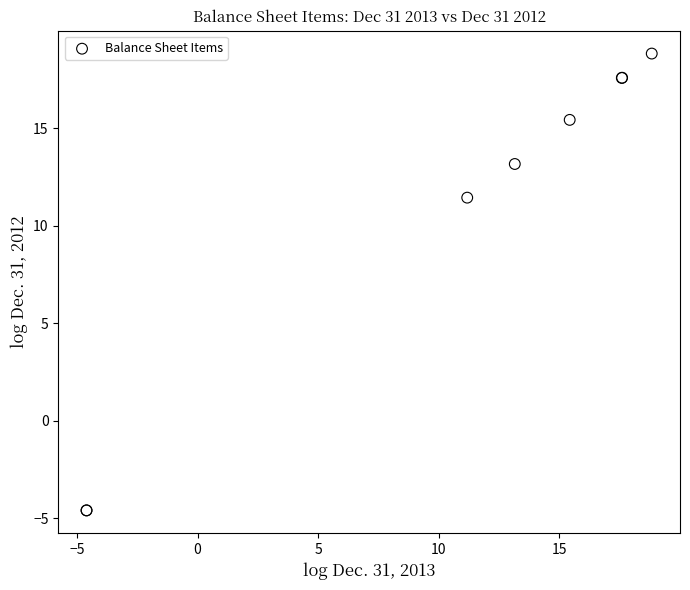

What Y value in the scatter plot is closest to 7?

11.4